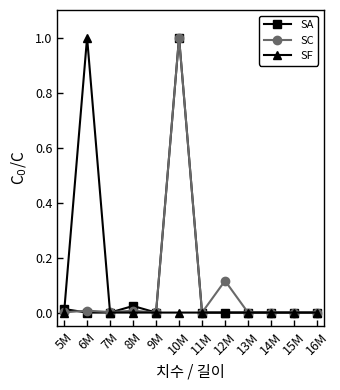

What position from the left is 14M?

10